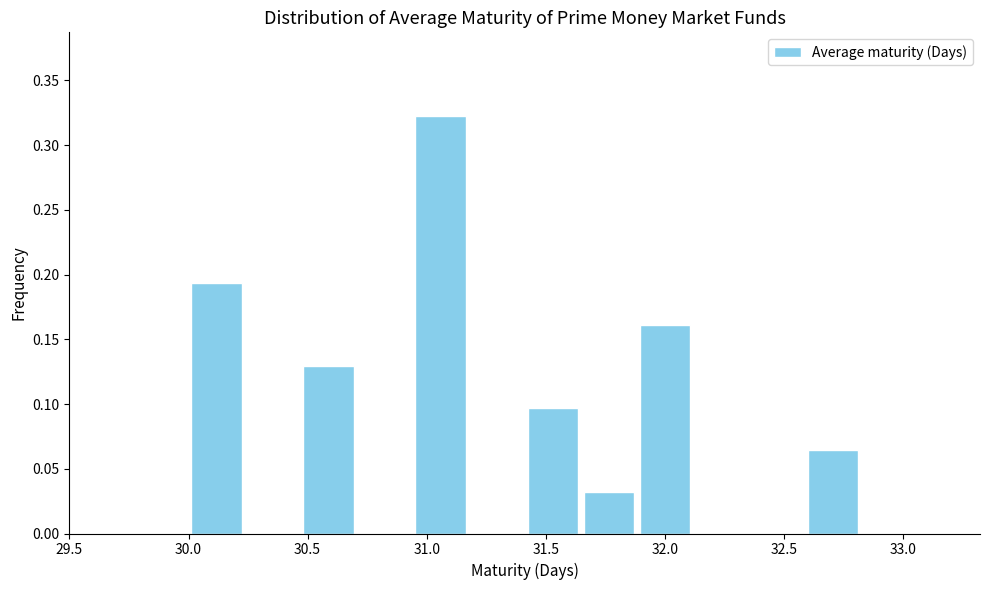

Reading left to right, list every bar in this chart as the range it spans on the x-axis followed by its height. Neither the bar edges nor the heights are printed on the chart, so give them approximately, as read against the axes.

30.00 to 30.25: 0.195
30.25 to 30.45: 0
30.45 to 30.70: 0.130
30.70 to 30.95: 0
30.95 to 31.20: 0.325
31.20 to 31.40: 0
31.40 to 31.65: 0.095
31.65 to 31.90: 0.030
31.90 to 32.10: 0.160
32.10 to 32.35: 0
32.35 to 32.60: 0
32.60 to 32.80: 0.065